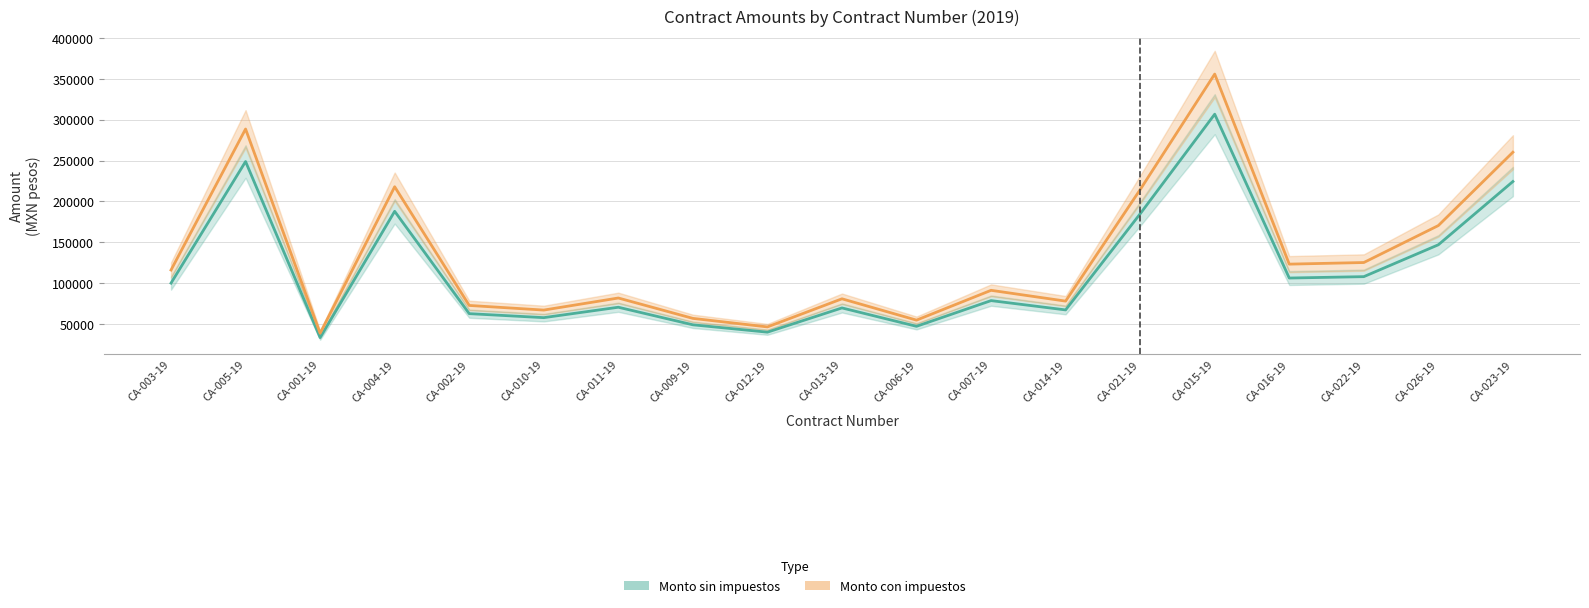

Which category has the lowest value in the Monto con impuestos series?

CA-001-19